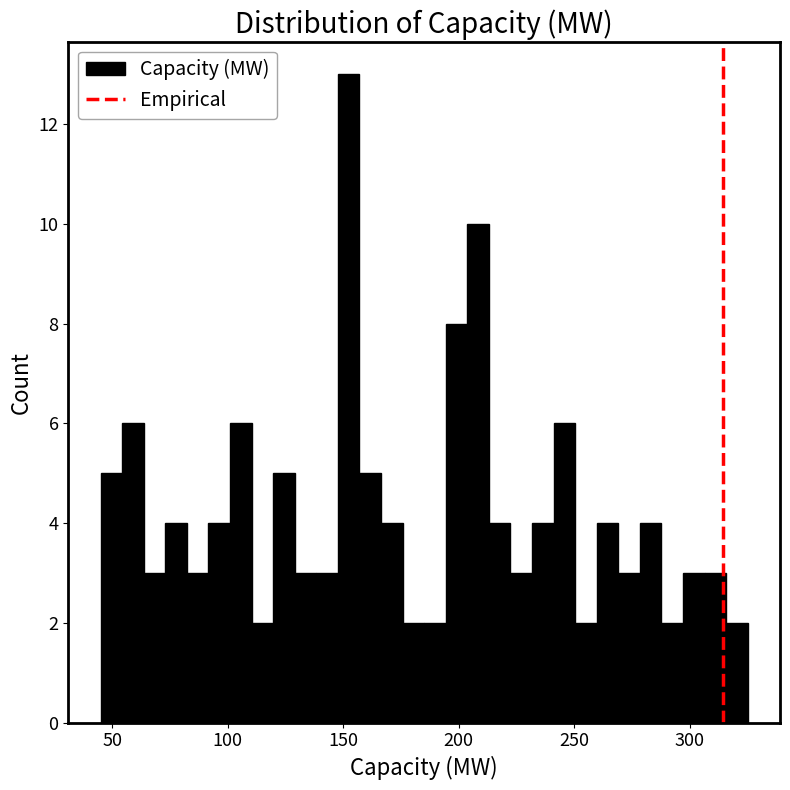

Around what value on the x-axis is the tallest bar? Give the approximate position of its centre, as read against the axis.

150